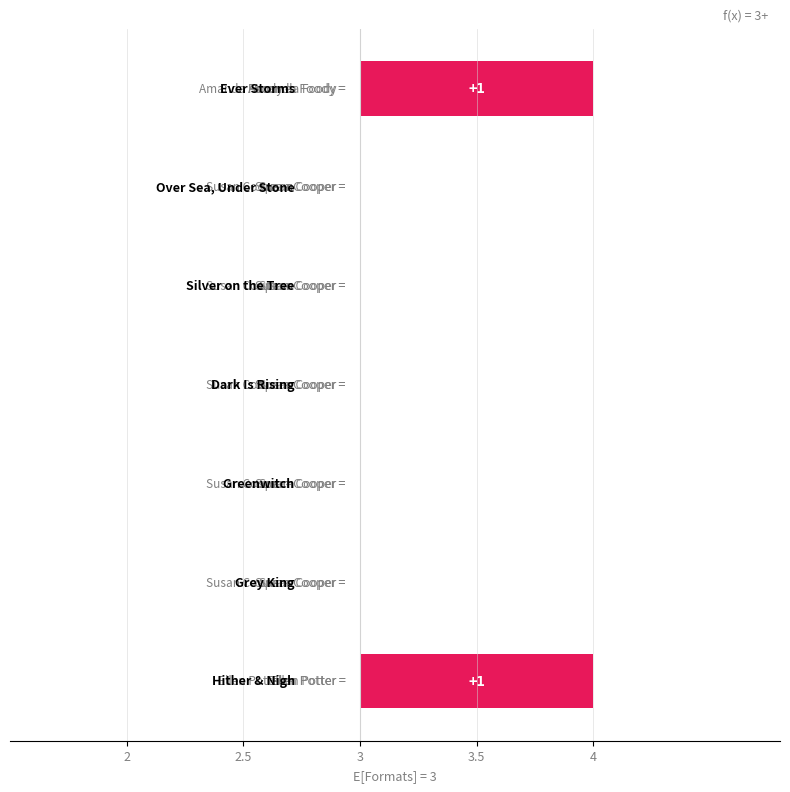

What is the difference between the values at Over Sea, Under Stone and Hither & Nigh?

1